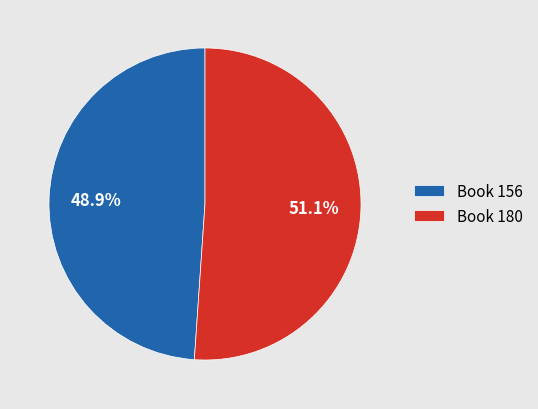

What is the ratio of the value at Book 156 to the value at Book 180?

1.0